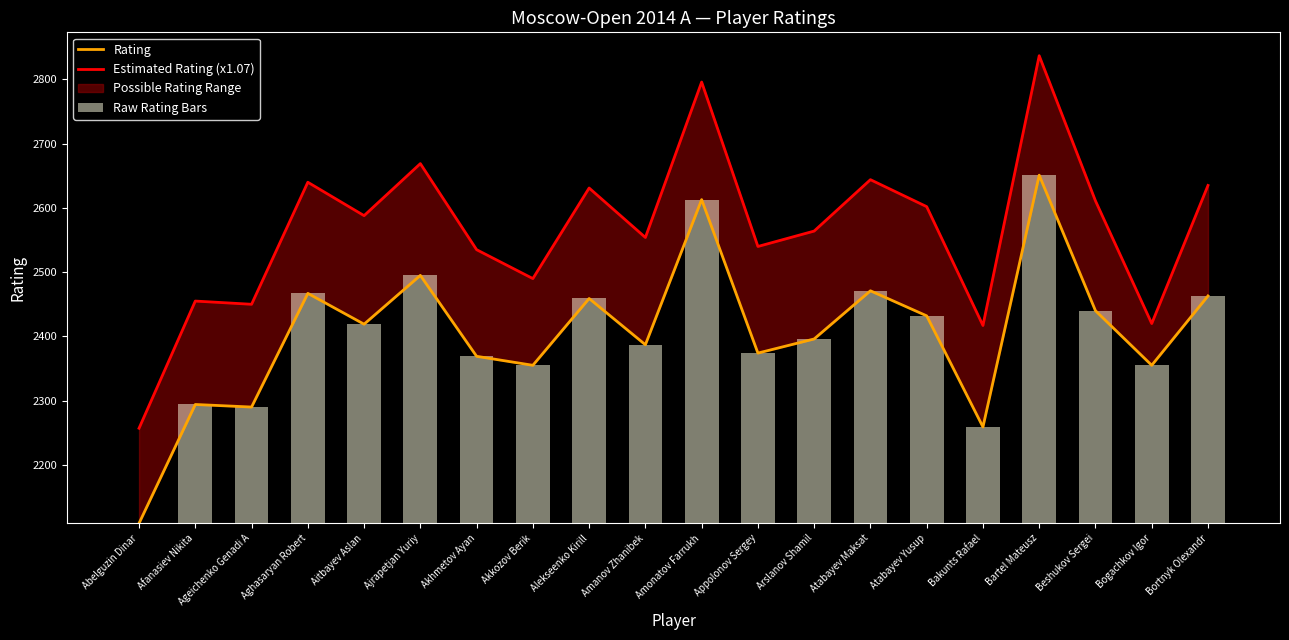

True or false: Rating has a value of 3618 at Afanasiev Nikita.

False